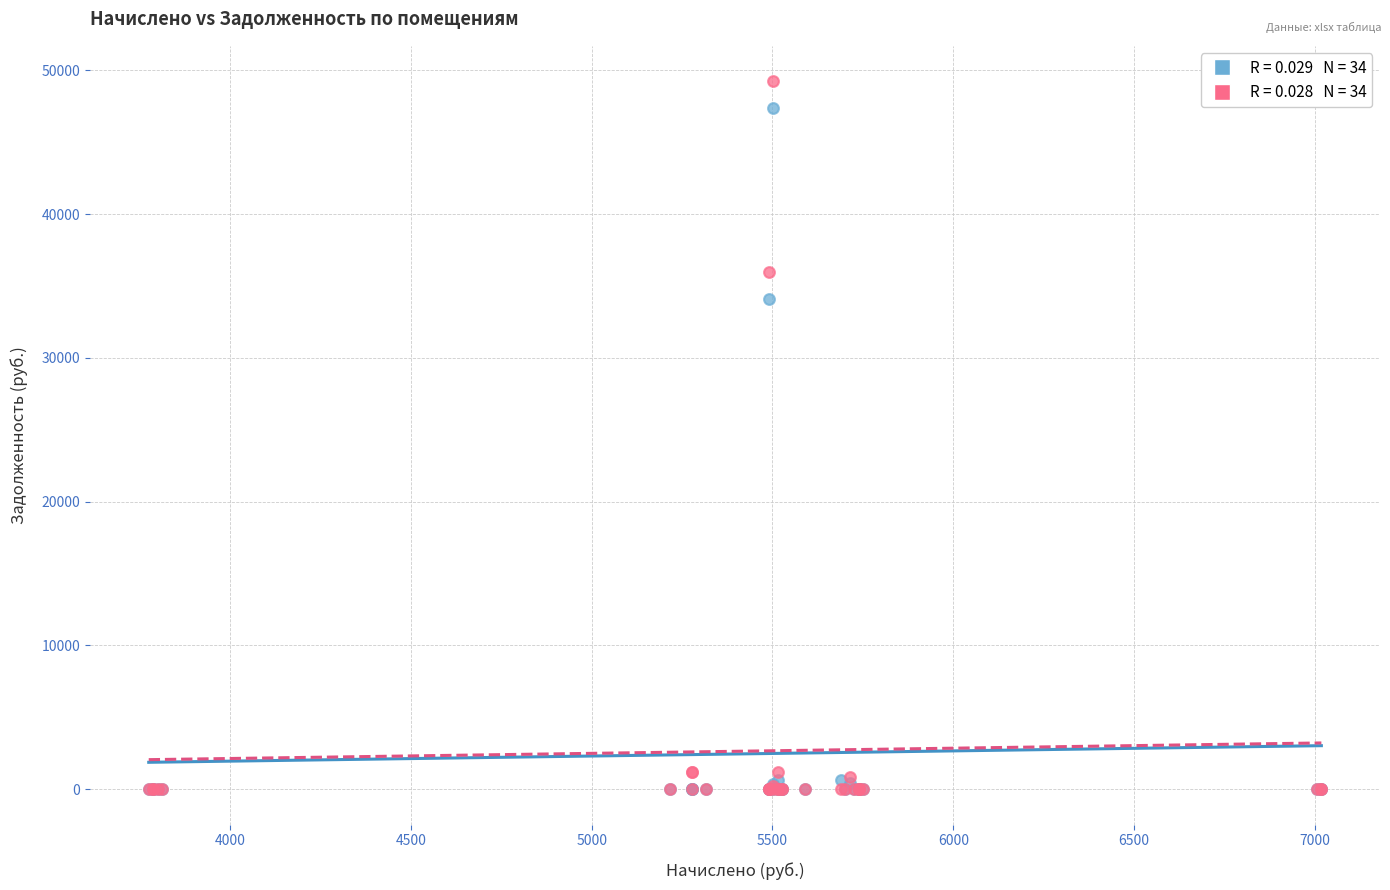

Across all series, what Y value is closest to 24617?

34104.7